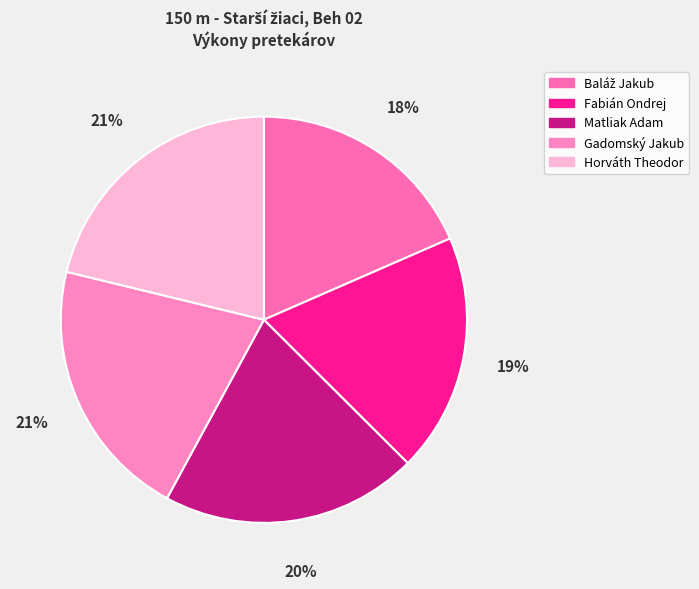

To the nearest percent, what percentage of the pie is Baláž Jakub?

18%